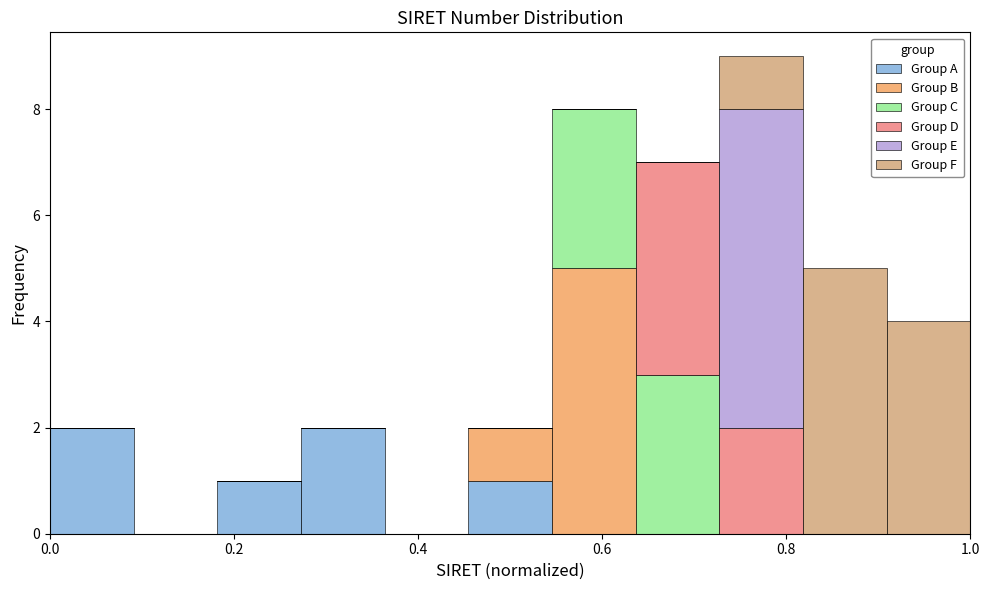

Which range on the x-axis has the tallest stacked bar (by total height)?

0.72 to 0.82